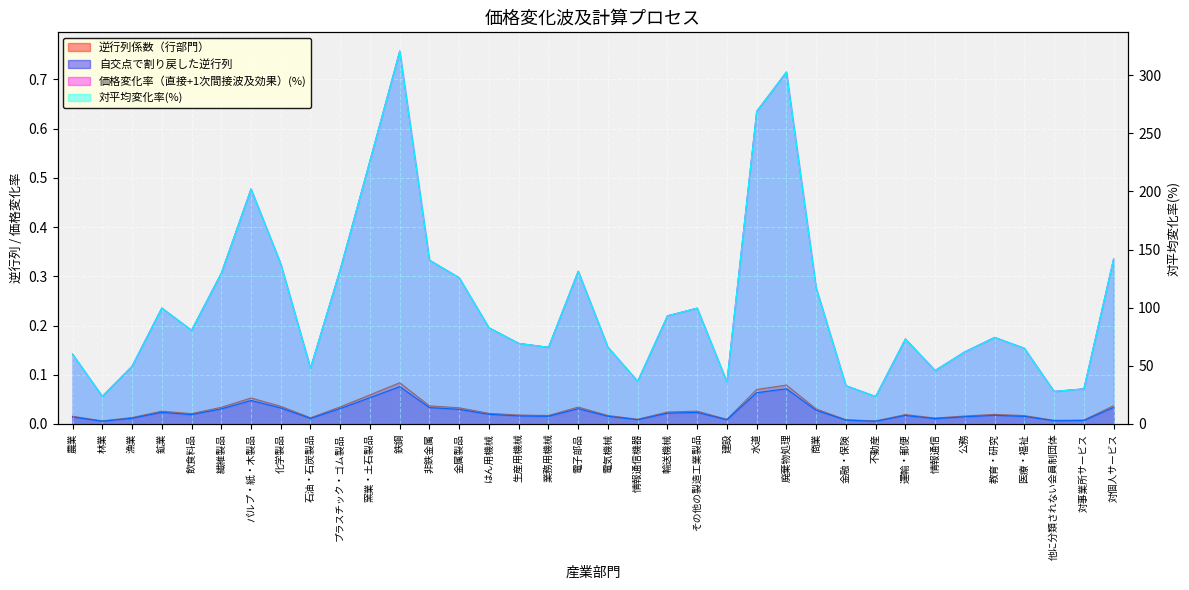

True or false: 価格変化率（直接+1次間接波及効果）(%) and 自交点で割り戻した逆行列 intersect in this chart.

False